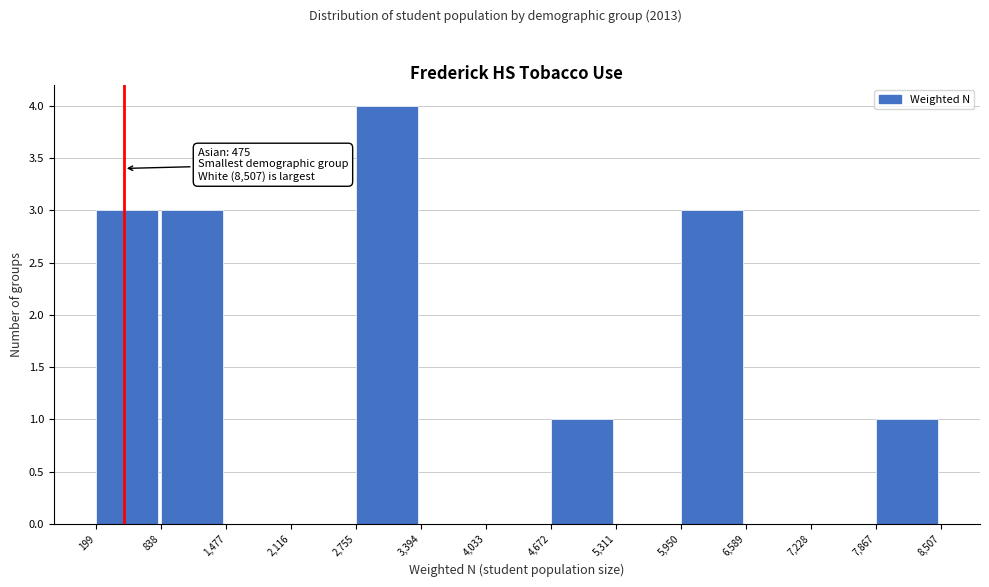

Which range on the x-axis has the tallest bar?

2,755 to 3,394